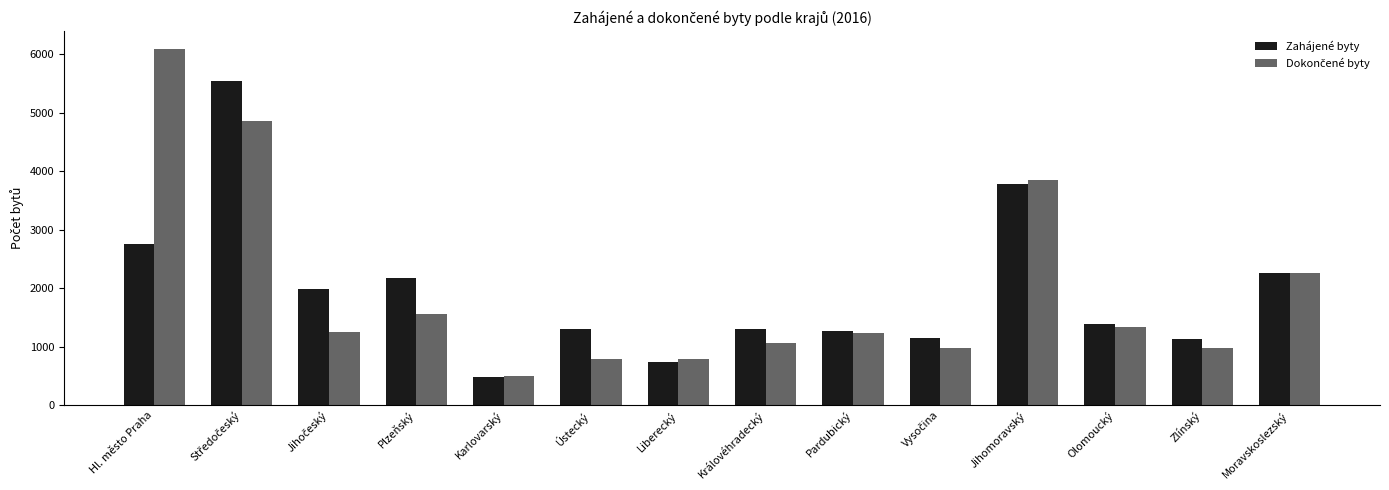

What is the highest value of the Zahájené byty series?

5547